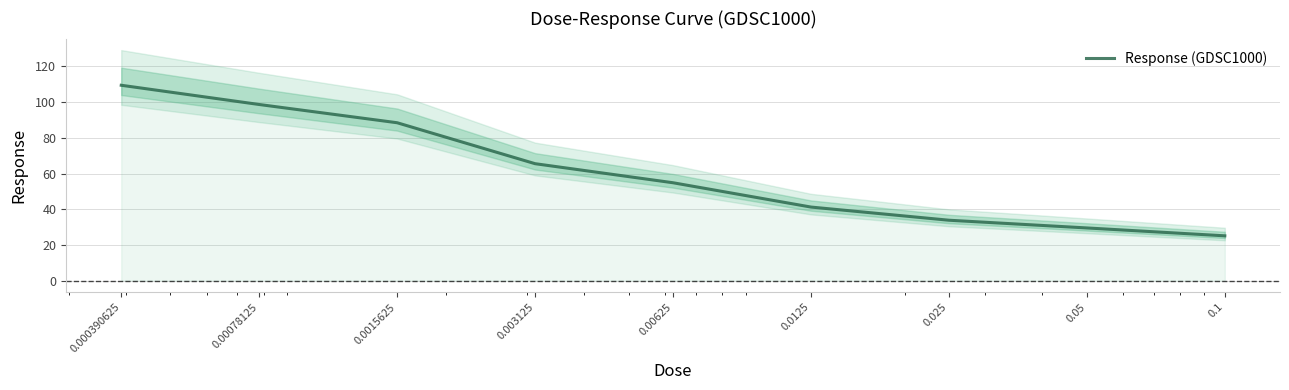

Reading left to right, extract all data points from this chart.

0.000390625=109.5	0.00078125=98.7	0.0015625=88.5	0.003125=65.5	0.00625=54.8	0.0125=41.2	0.025=33.8	0.05=29.5	0.1=25.1